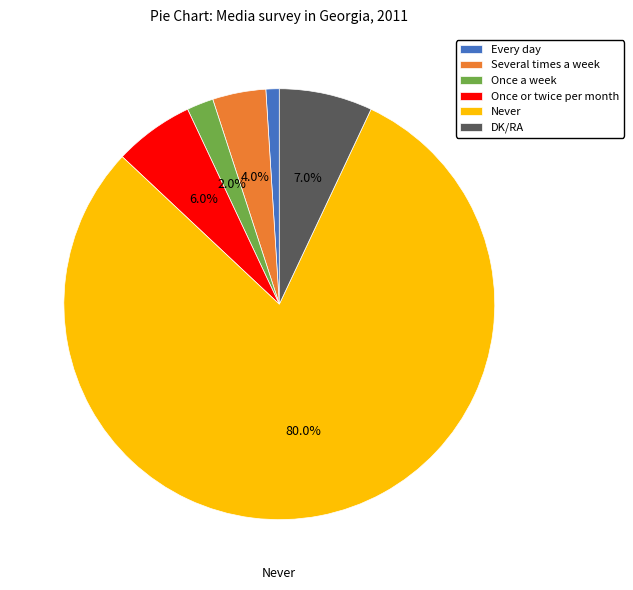

True or false: Once a week accounts for 2% of the total.

True